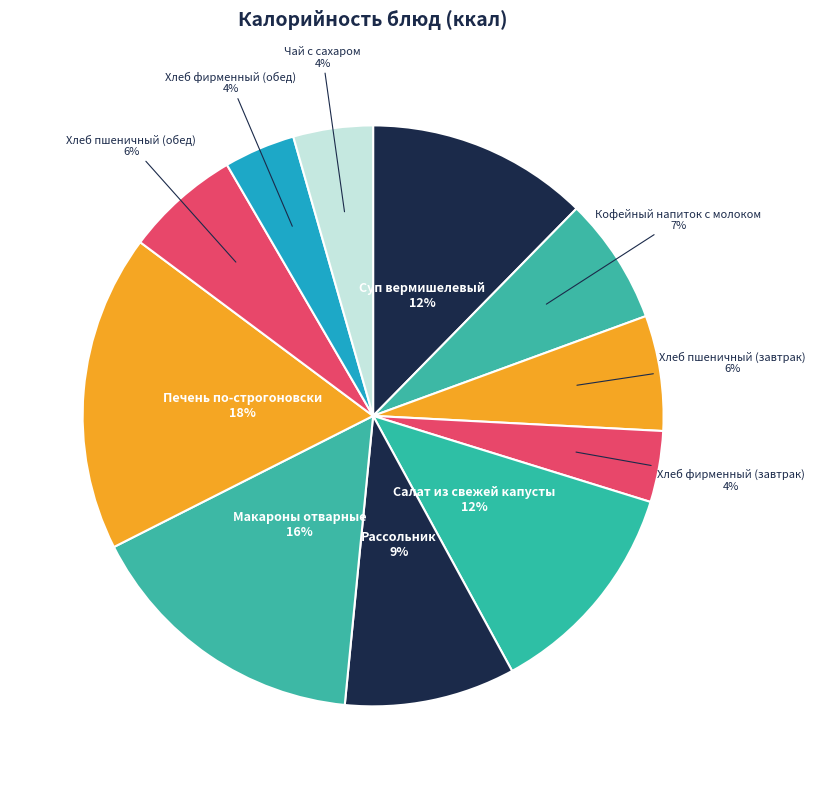

To the nearest percent, what is the average slice percentage?

9%